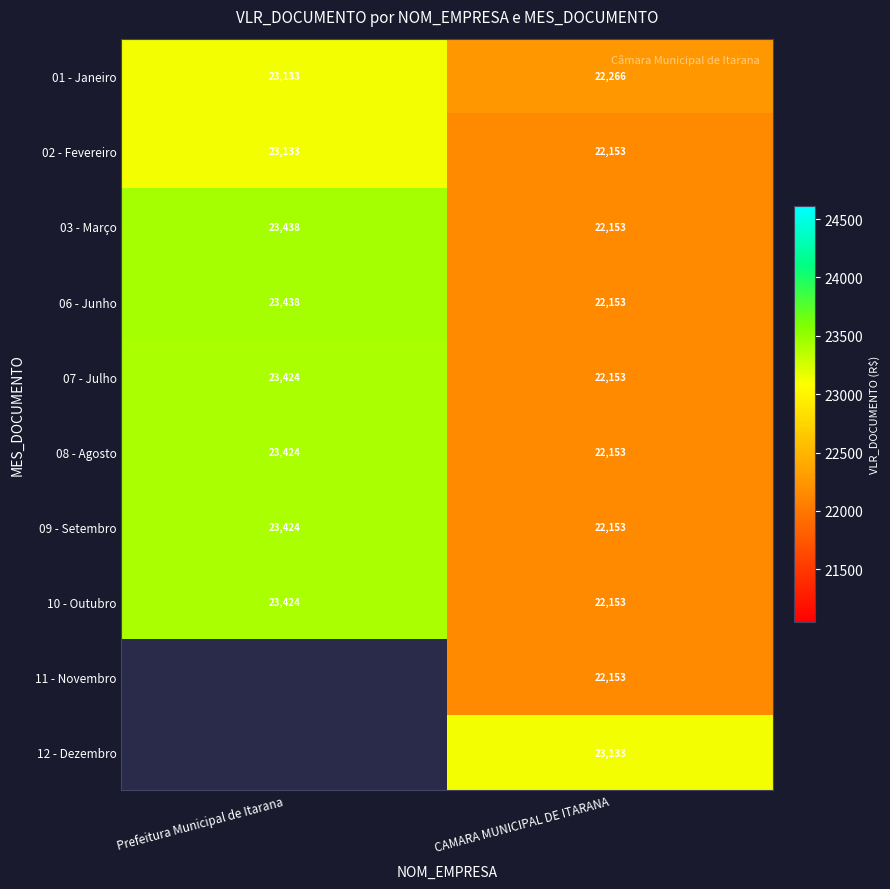

Where is 08 - Agosto nearest to the value 22788?

CAMARA MUNICIPAL DE ITARANA